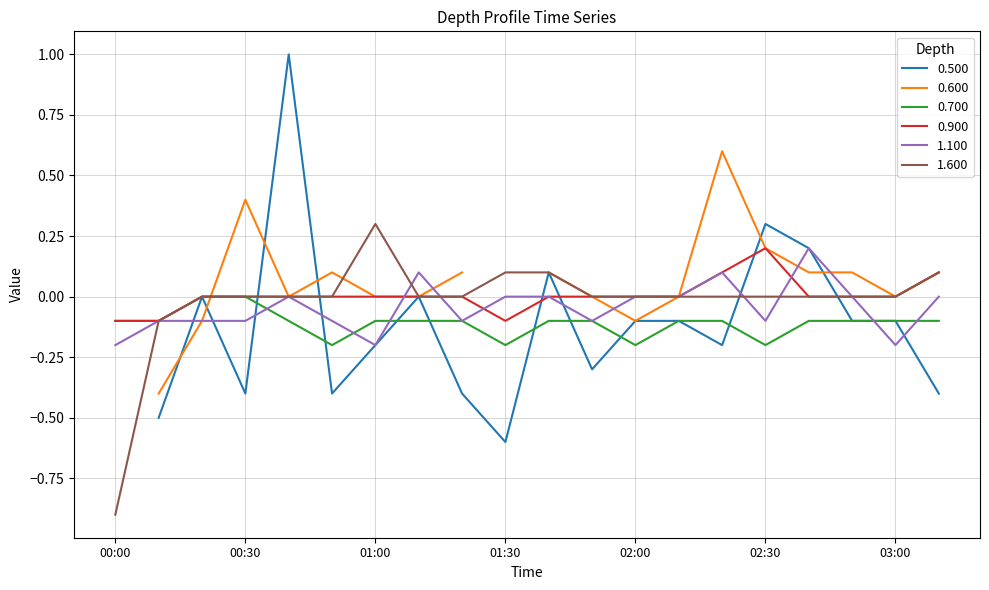

The 0.700 series shows -0.2 at 01:30. True or false?

True